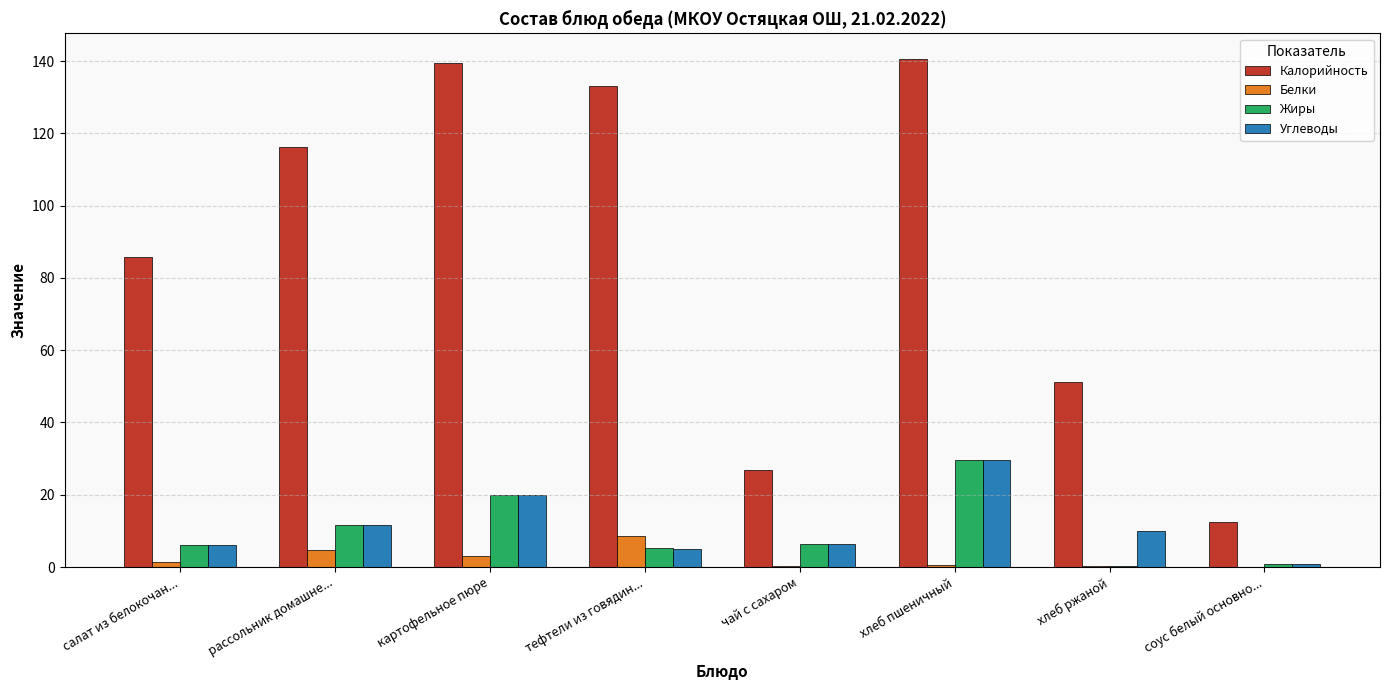

Are the bars horizontal?

No